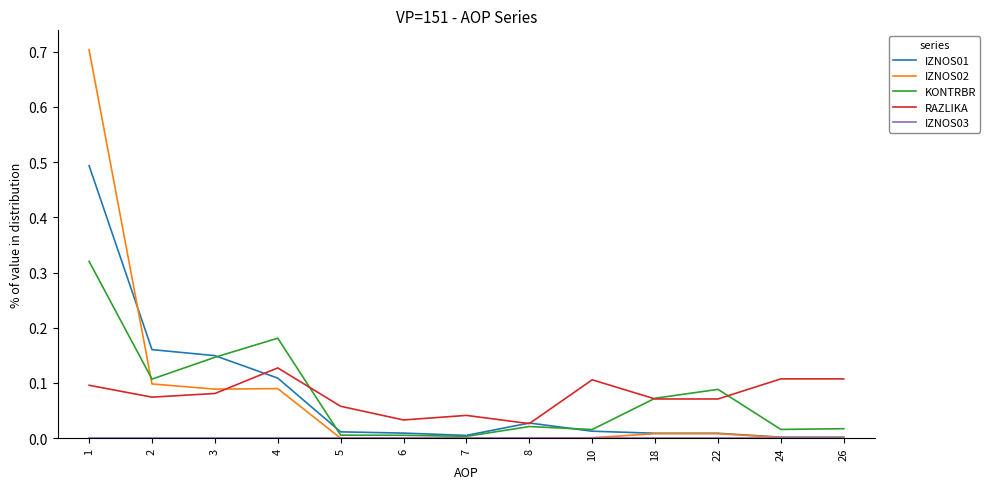

Which series changed the most between 4 and 22?

IZNOS01